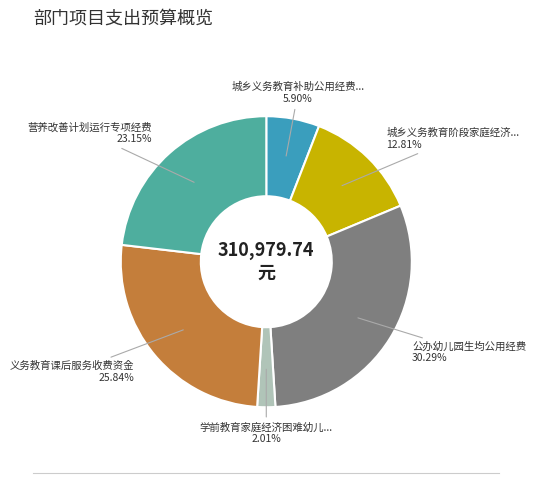

Is there a majority slice in this chart?

No